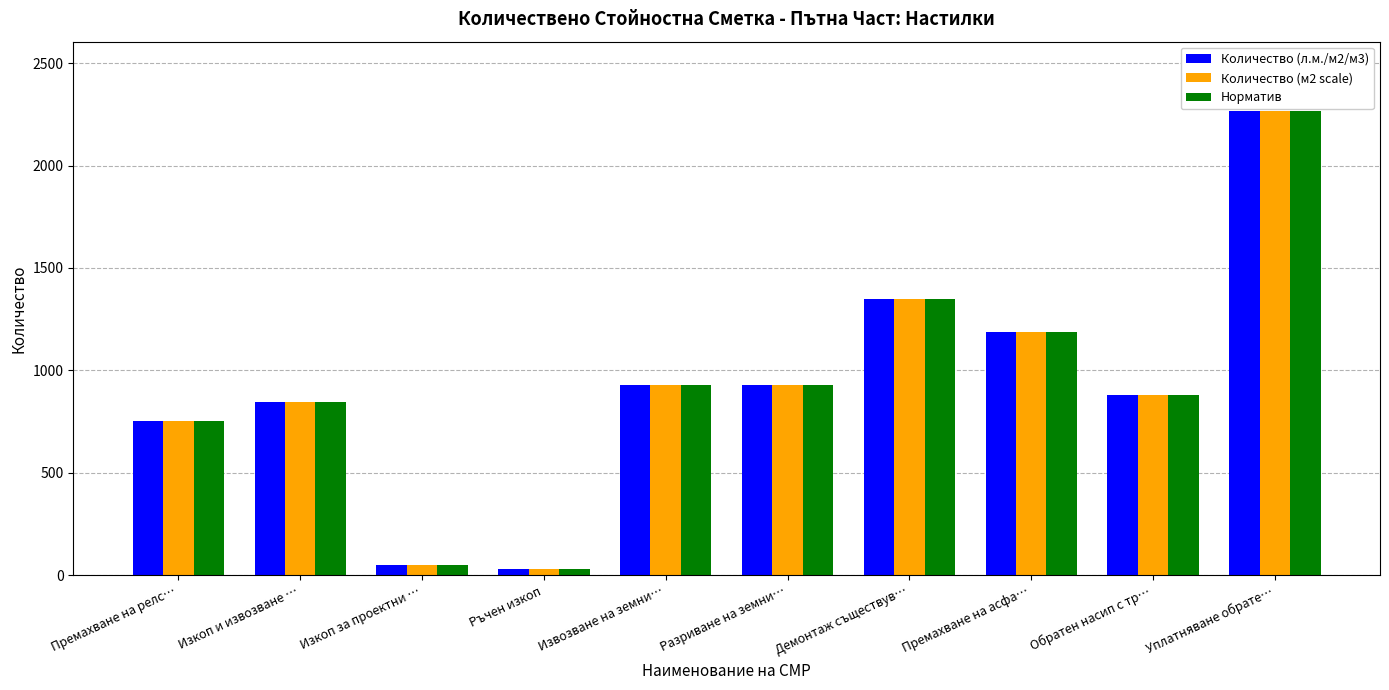

Does the chart contain stacked bars?

No